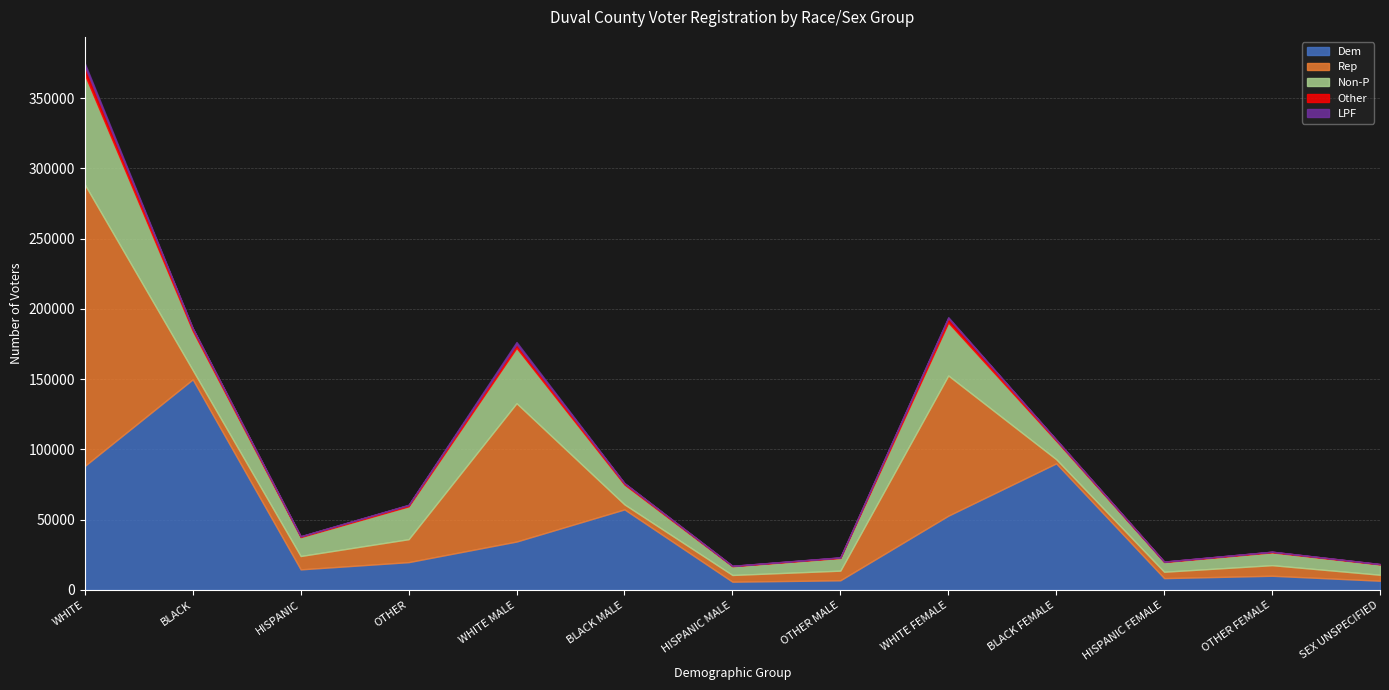

Does the chart have visible grid lines?

Yes